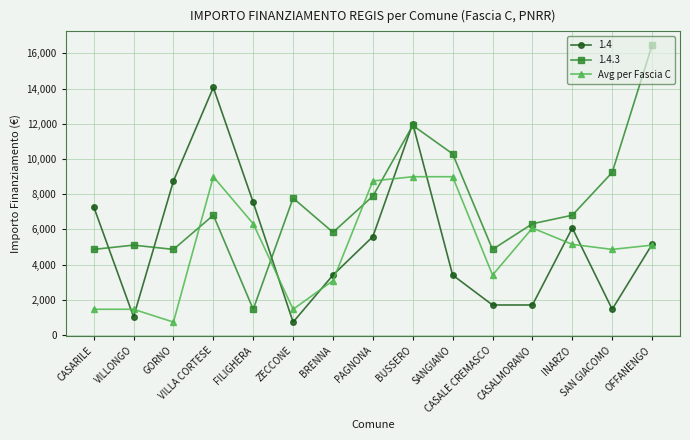

What is the label of the 5th point from the right?

CASALE CREMASCO